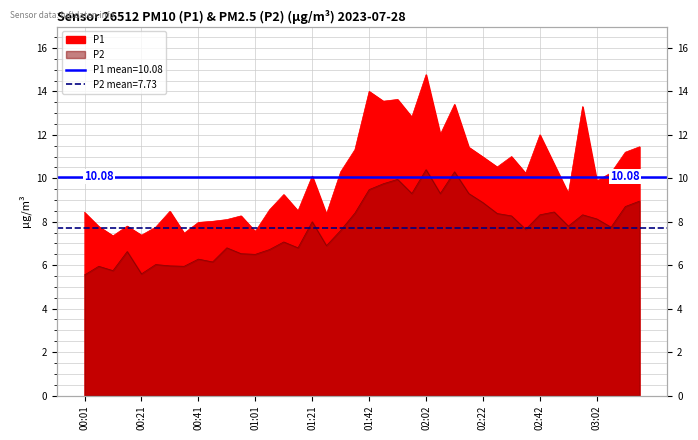

The P2 series shows 7.6 at 01:31. True or false?

True